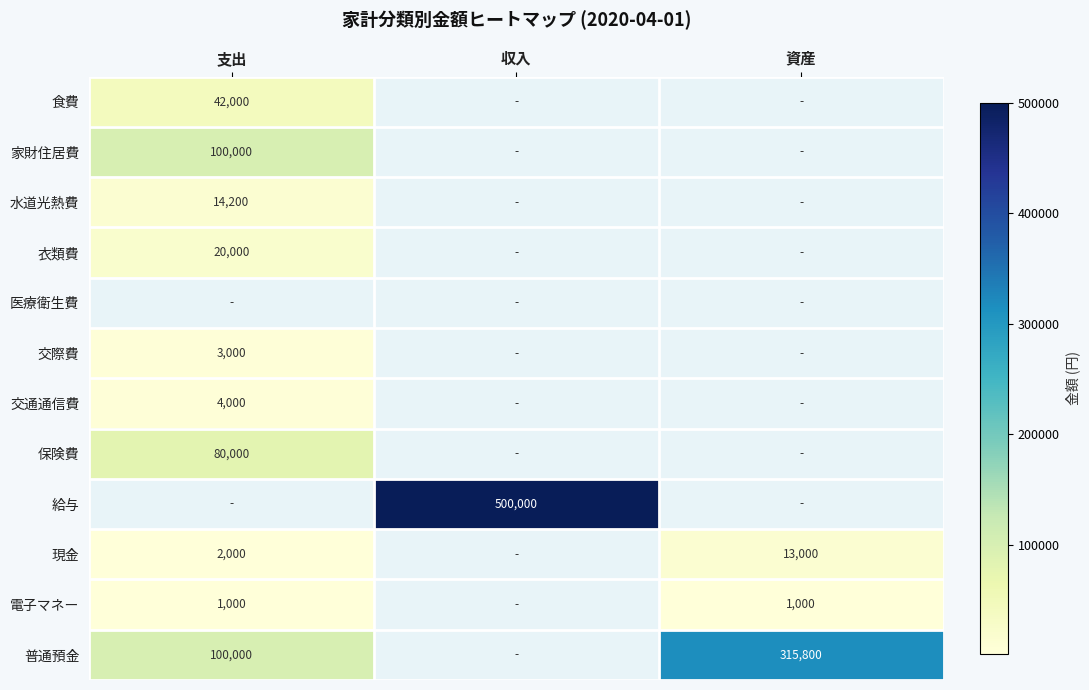

The 電子マネー series shows 1000 at 支出. True or false?

True